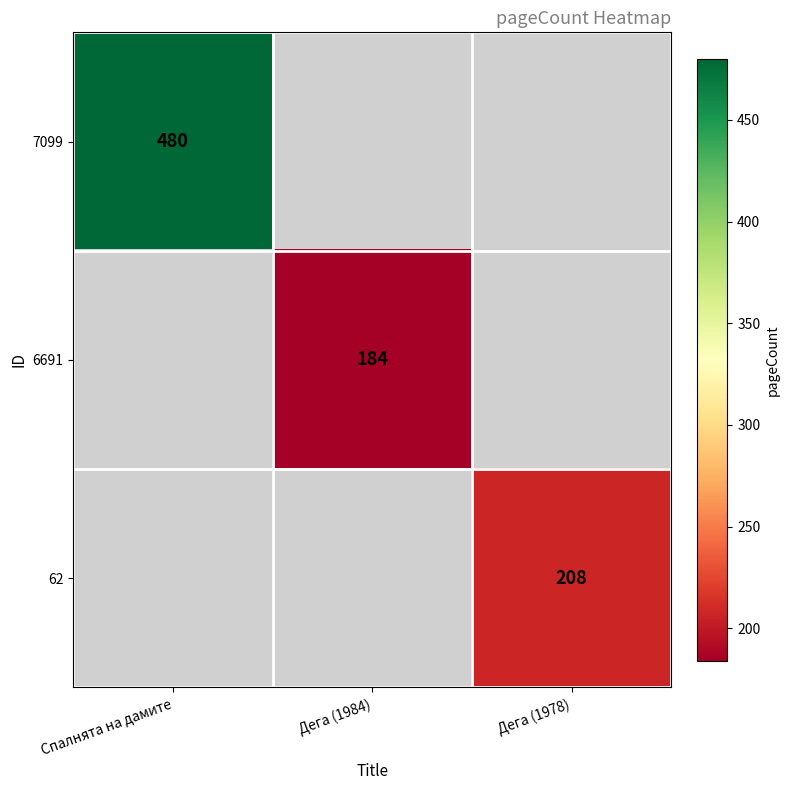

How many data points does each series have?

3